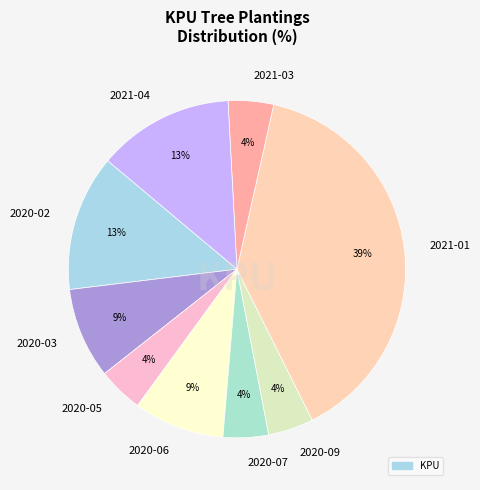

Is there any slice that represents more than half of the pie?

No